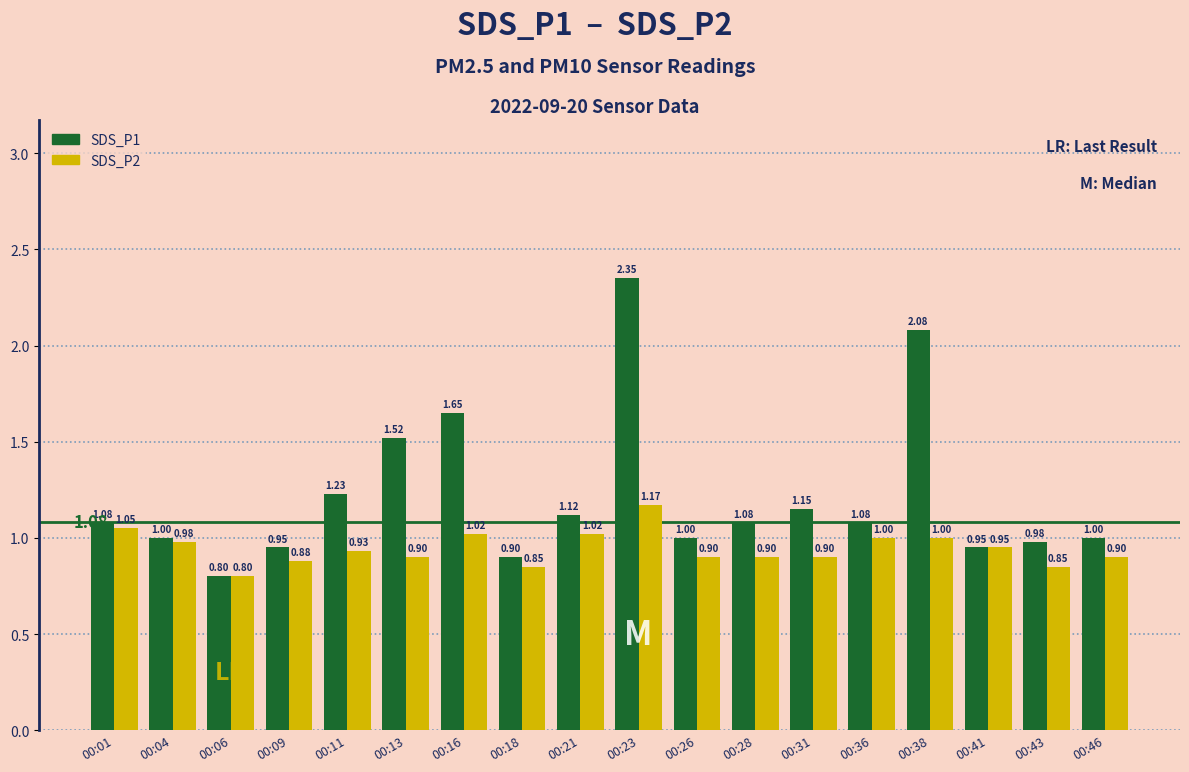

Count the number of data series in this chart.

2